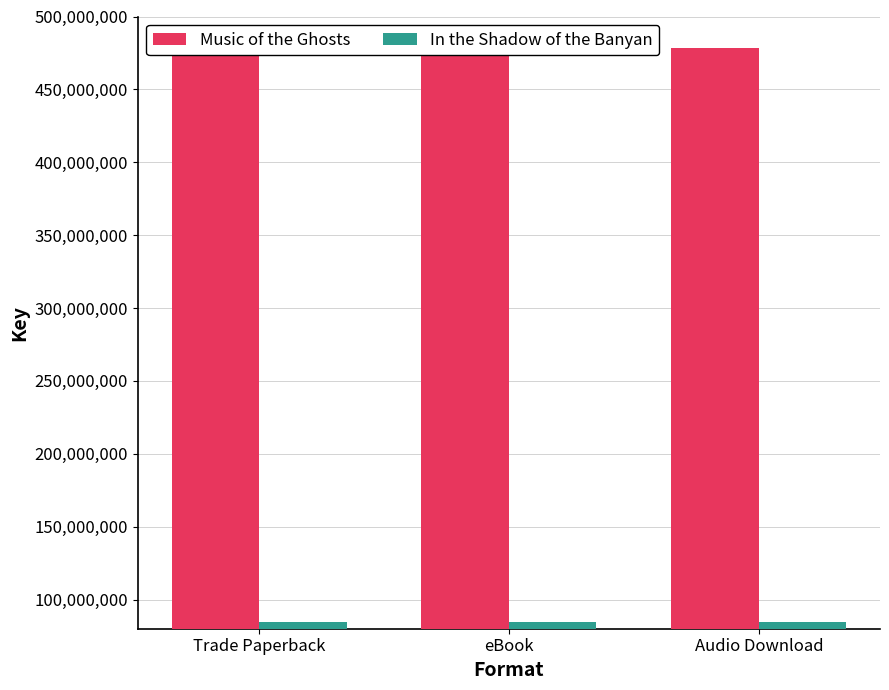

What is the minimum value shown in the chart?

84856156